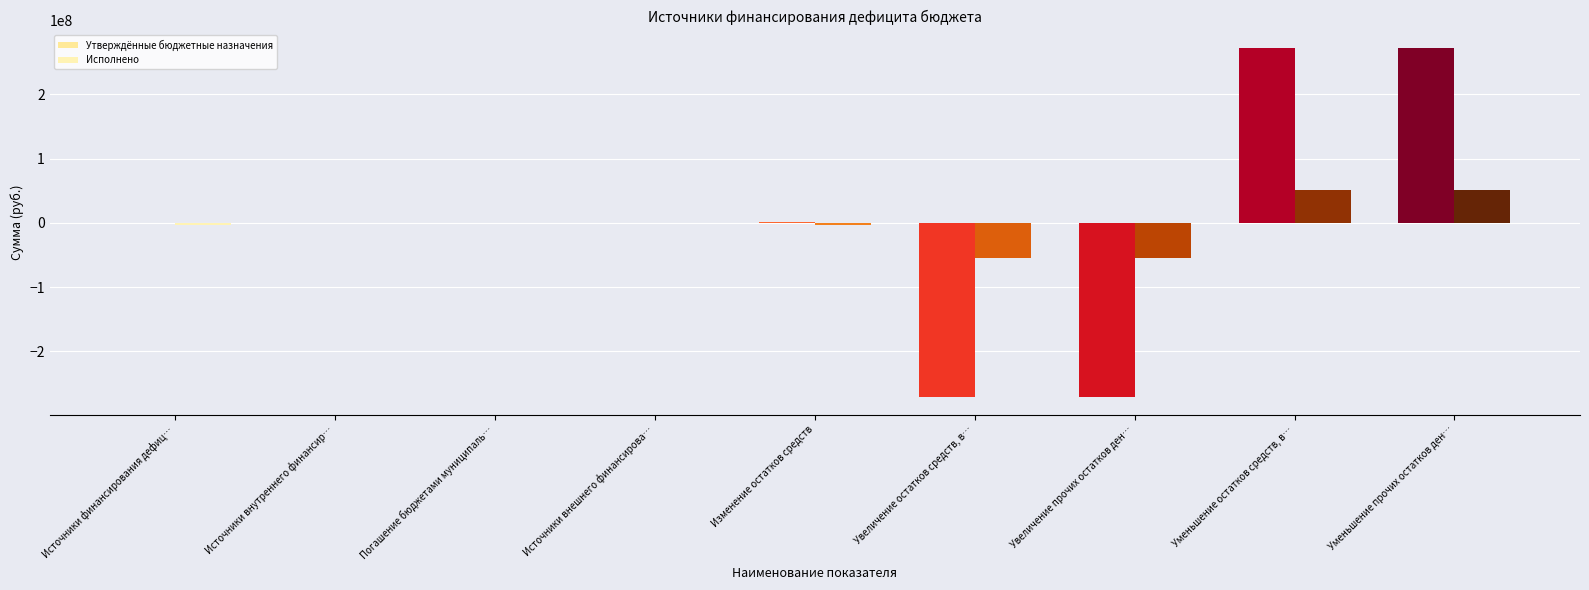

Reading right to left, list all the values displayed in this chart.

Утверждённые бюджетные назначения: Уменьшение прочих остатков денежных средств=272284081.4	Уменьшение остатков средств, всего=272284081.4	Увеличение прочих остатков денежных средств=-271380446.5	Увеличение остатков средств, всего=-271380446.5	Изменение остатков средств=903634.9	Источники внешнего финансирования=0.0	Погашение бюджетами муниципальных районов=-586222.7	Источники внутреннего финансирования=-586222.7	Источники финансирования дефицита бюджета=317412.2
Исполнено: Уменьшение прочих остатков денежных средств=51371334.8	Уменьшение остатков средств, всего=51371334.8	Увеличение прочих остатков денежных средств=-53869688.6	Увеличение остатков средств, всего=-53869688.6	Изменение остатков средств=-2498353.9	Источники внешнего финансирования=0.0	Погашение бюджетами муниципальных районов=0.0	Источники внутреннего финансирования=0.0	Источники финансирования дефицита бюджета=-2498353.9